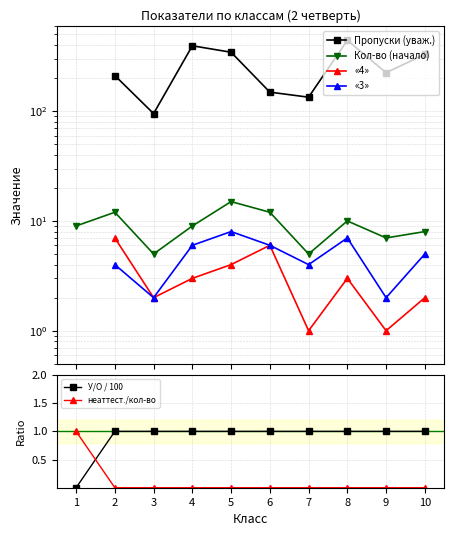

Which series has the largest range (max minus min)?

Кол-во (начало)